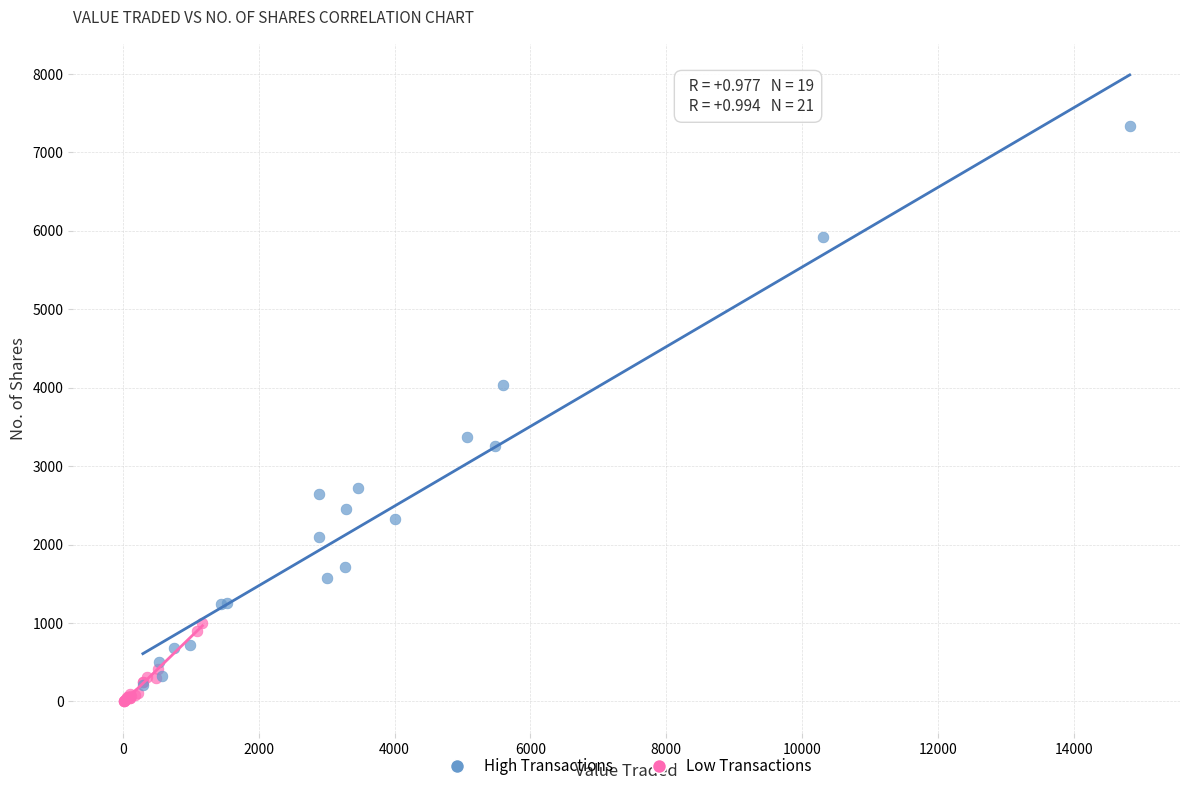

Which series contains the highest Y value?

High Transactions